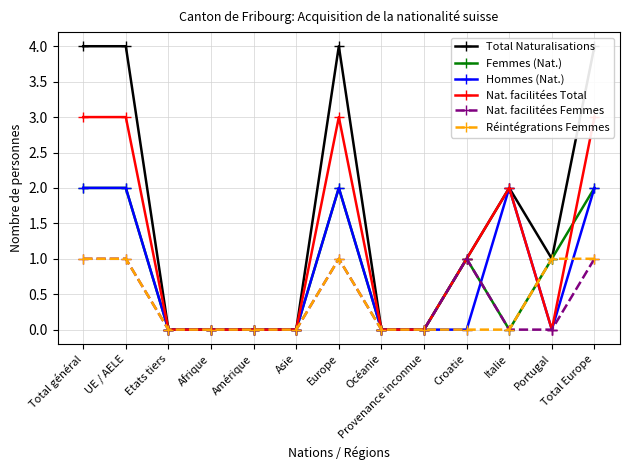

What is the average value of the Total Naturalisations series?

2